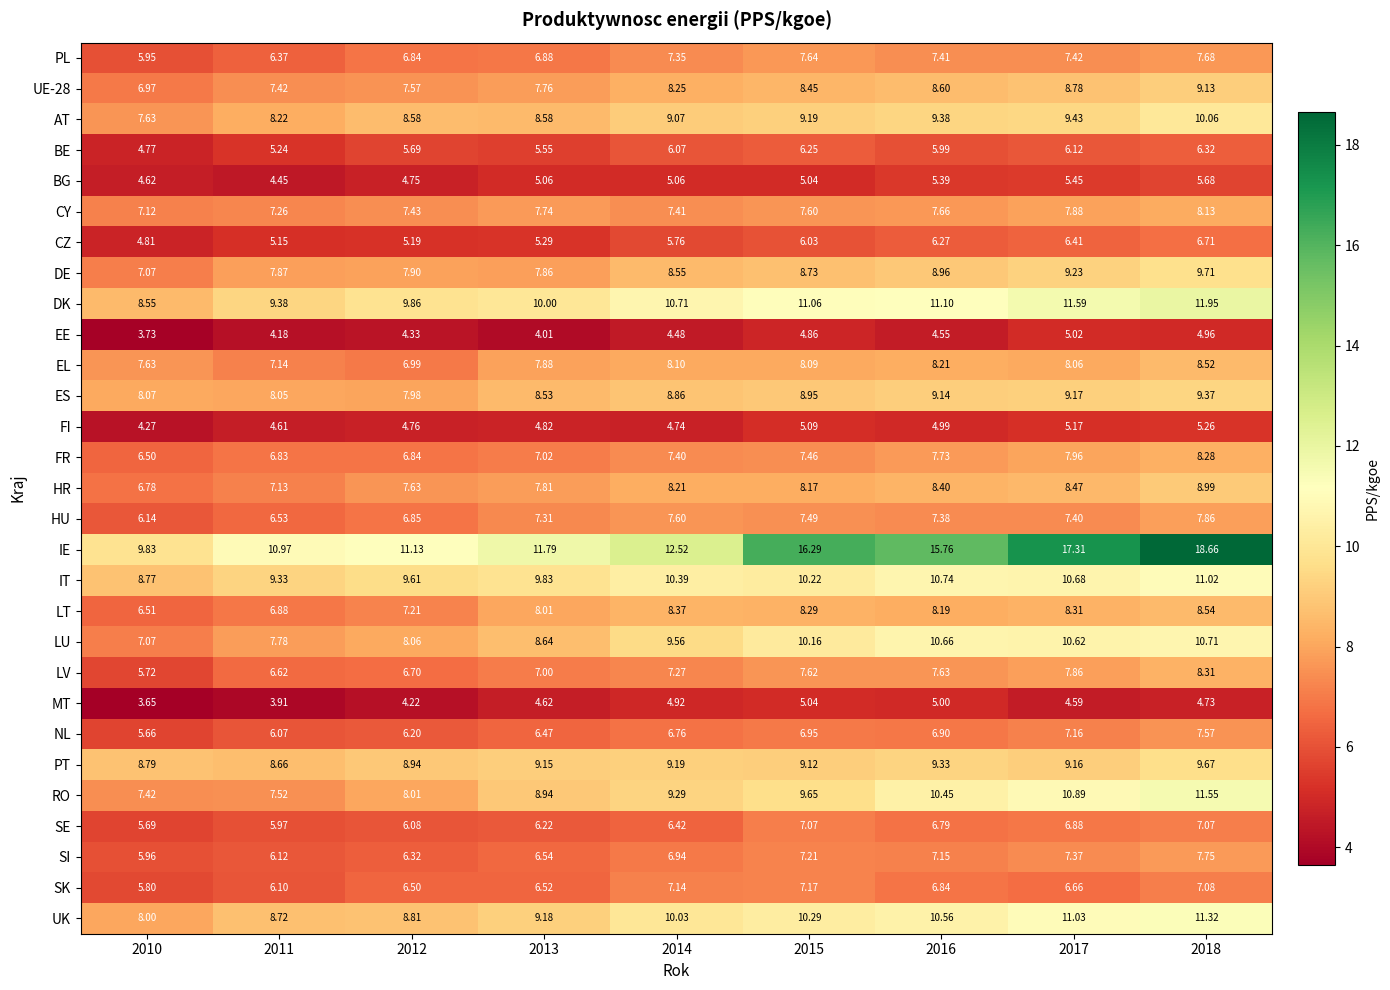

Which series has the largest total across all categories?

IE